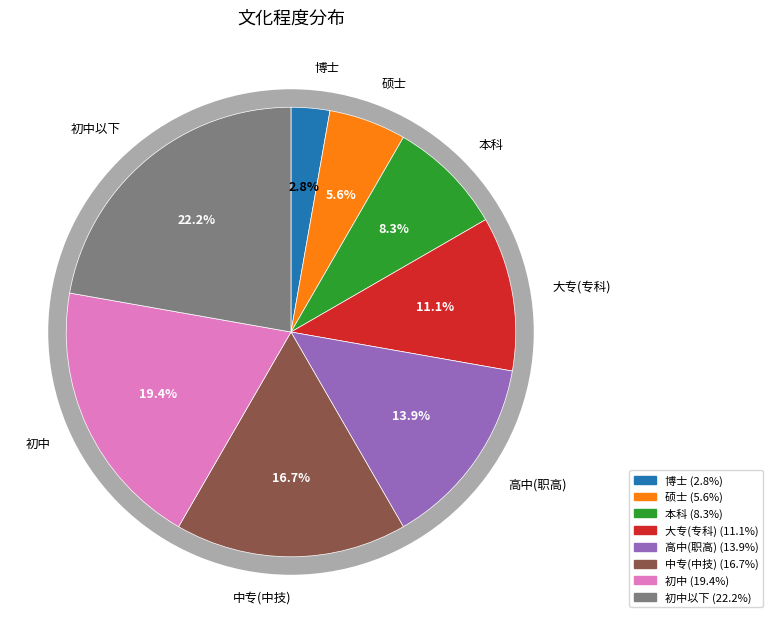

Count the number of slices in the pie.

8